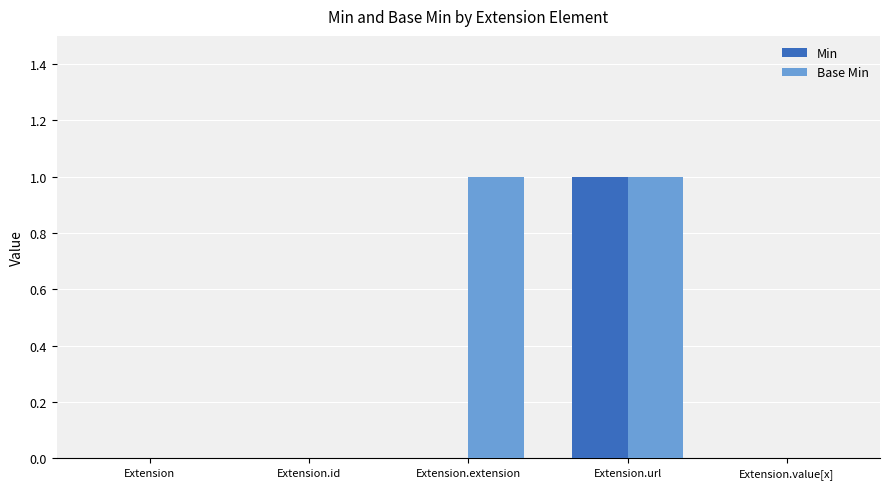

Reading right to left, what are all the values shown in this chart?

Min: Extension.value[x]=0	Extension.url=1	Extension.extension=0	Extension.id=0	Extension=0
Base Min: Extension.value[x]=0	Extension.url=1	Extension.extension=1	Extension.id=0	Extension=0